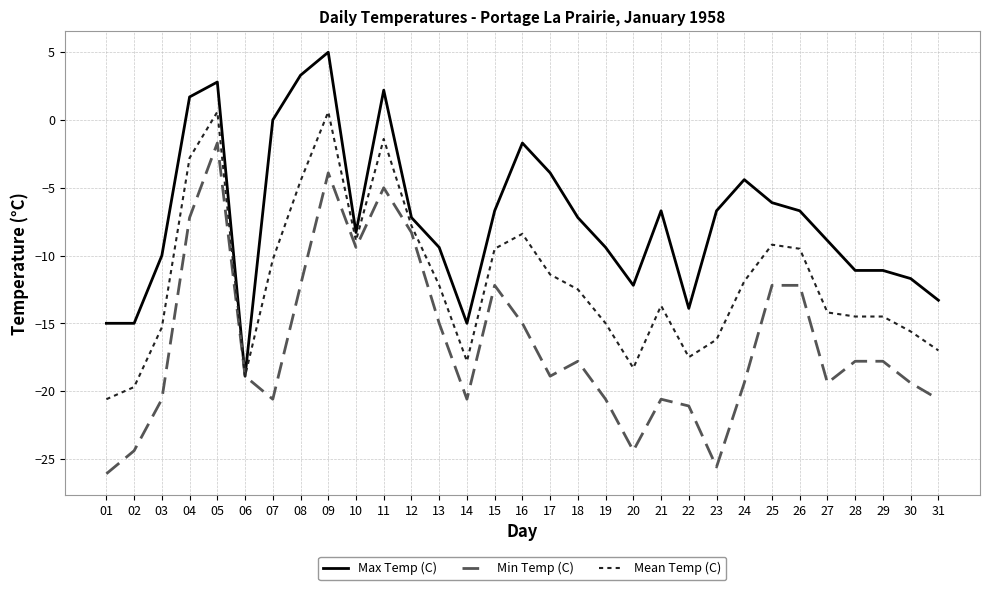

What are all the series names shown in the legend?

Max Temp (C), Min Temp (C), Mean Temp (C)